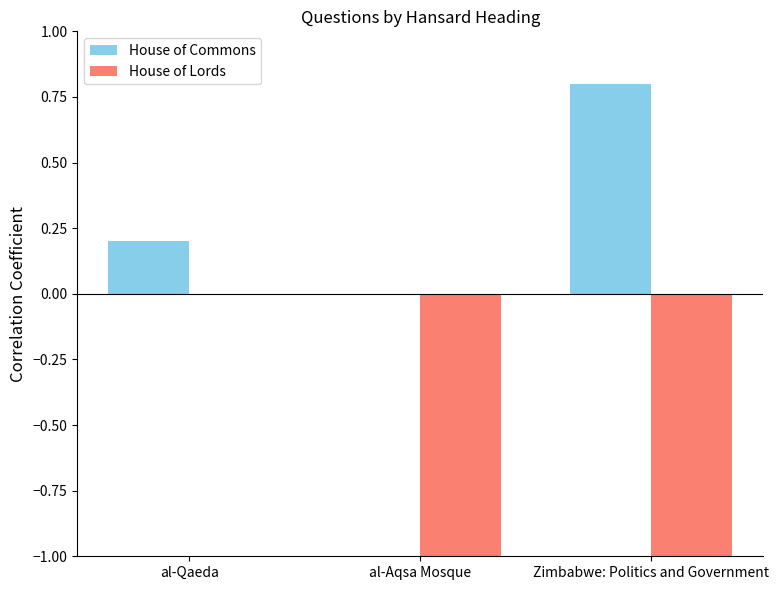

Which series has the largest total across all categories?

House of Commons